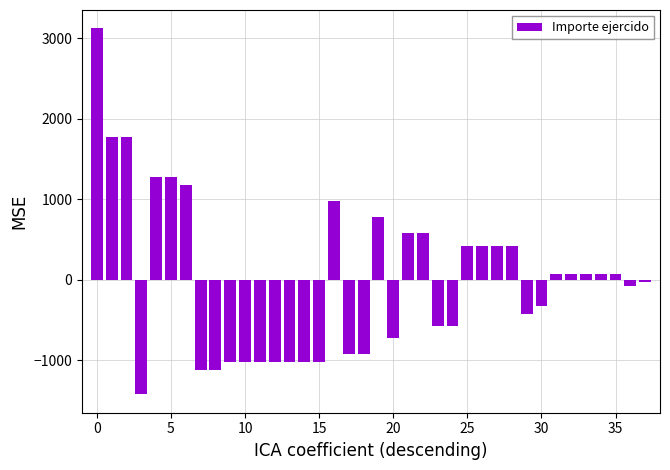

Reading left to right, transcribe all the data shown in this chart.

3126.3	1776.3	1776.3	-1423.7	1276.3	1276.3	1176.3	-1123.7	-1123.7	-1023.7	-1023.7	-1023.7	-1023.7	-1023.7	-1023.7	-1023.7	976.3	-923.7	-923.7	776.3	-723.7	576.3	576.3	-573.7	-573.7	426.3	426.3	426.3	426.3	-423.7	-323.7	76.3	76.3	76.3	76.3	76.3	-73.7	-23.7